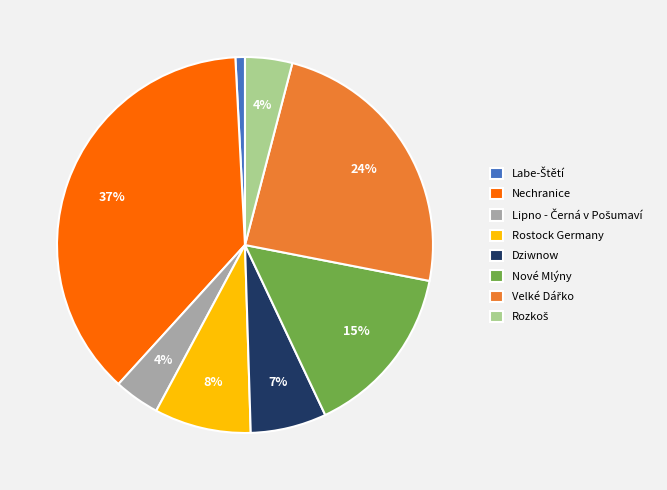

How many segments does this pie chart have?

8